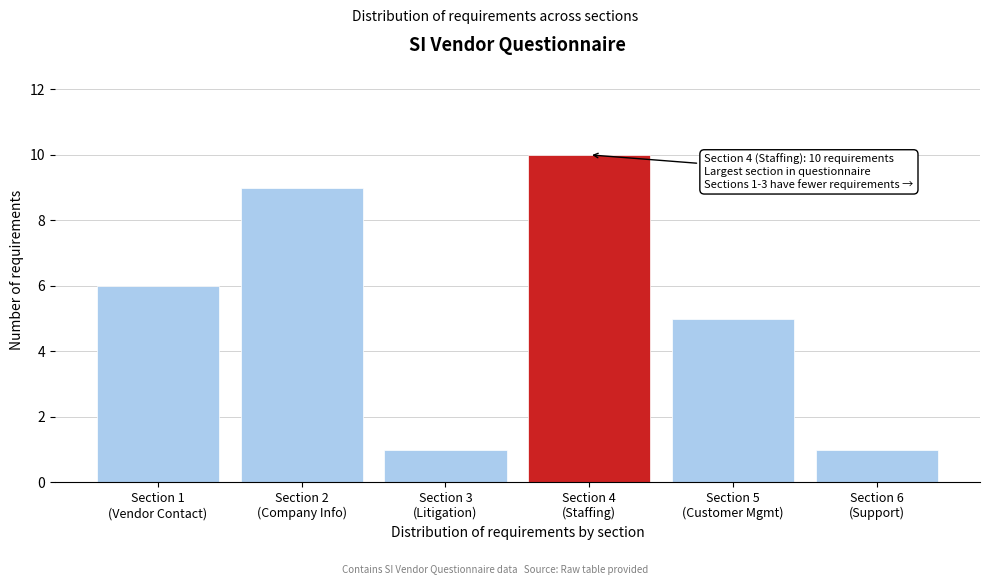

Reading left to right, what are all the values shown in this chart?

6	9	1	10	5	1